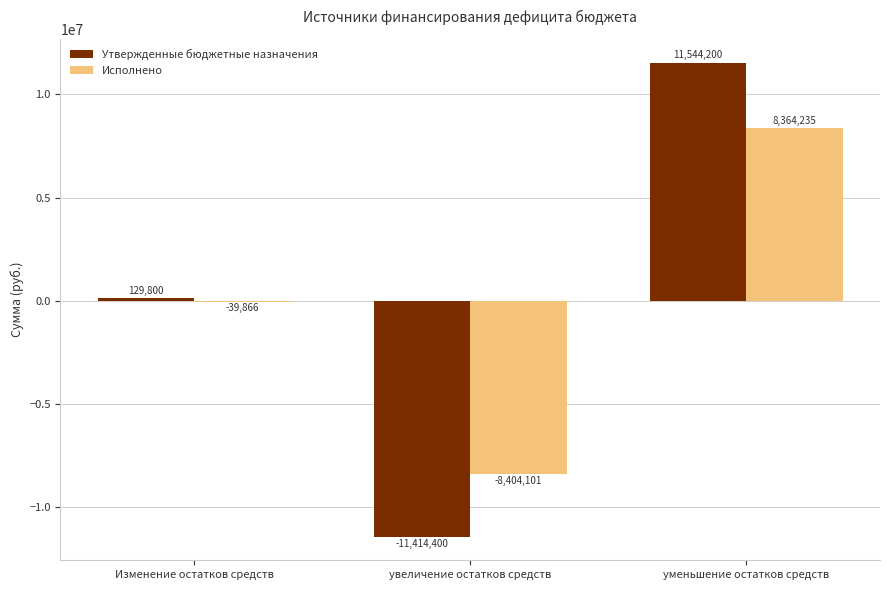

At which label does Исполнено first exceed -39865?

уменьшение остатков средств